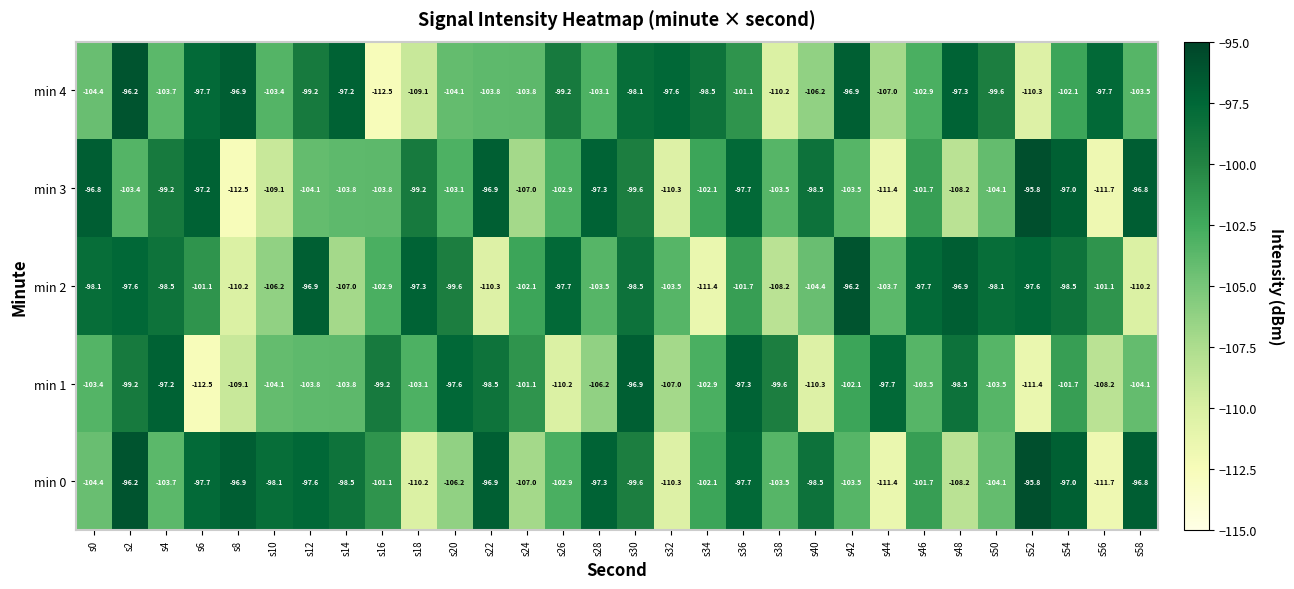

At which label does min 3 first exceed -102?

s0